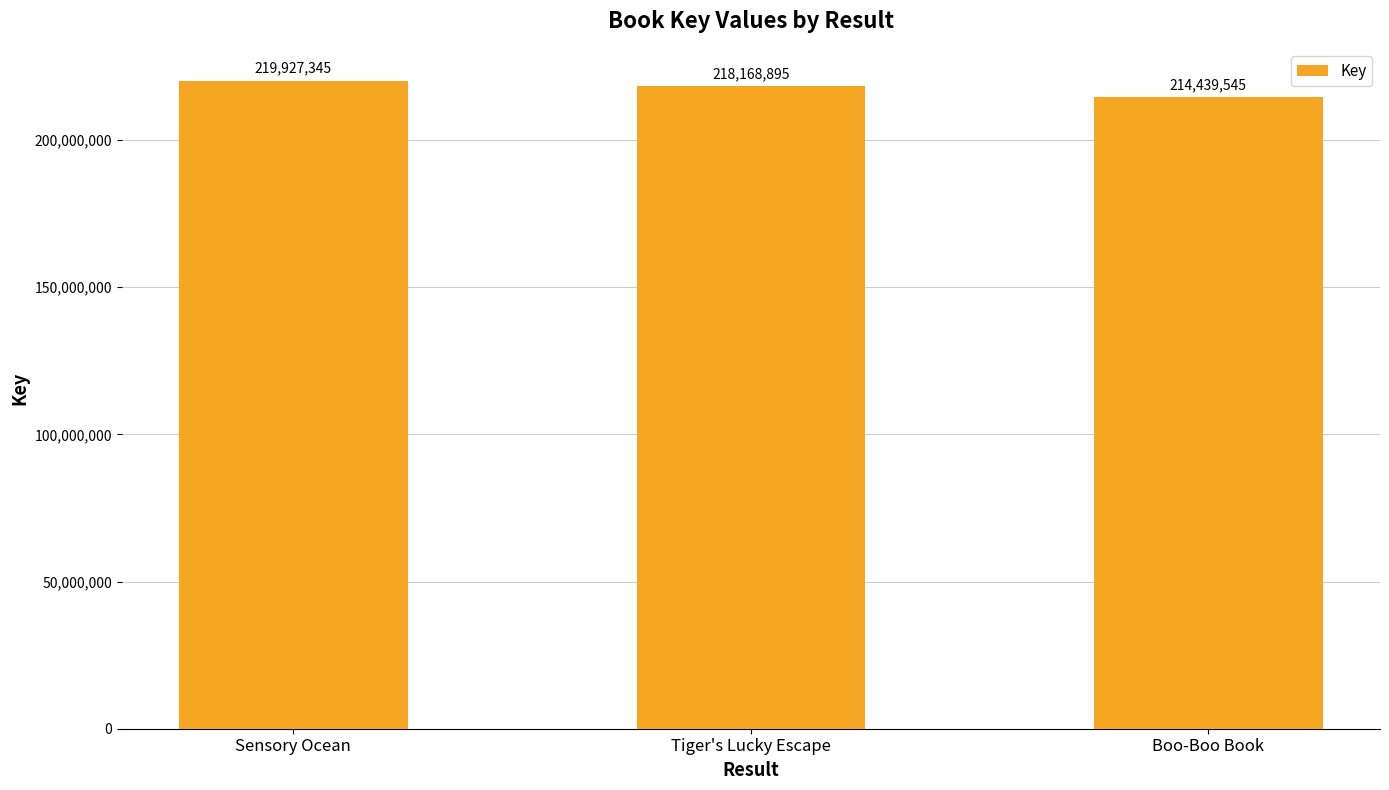

What is the maximum value shown in the chart?

219927345